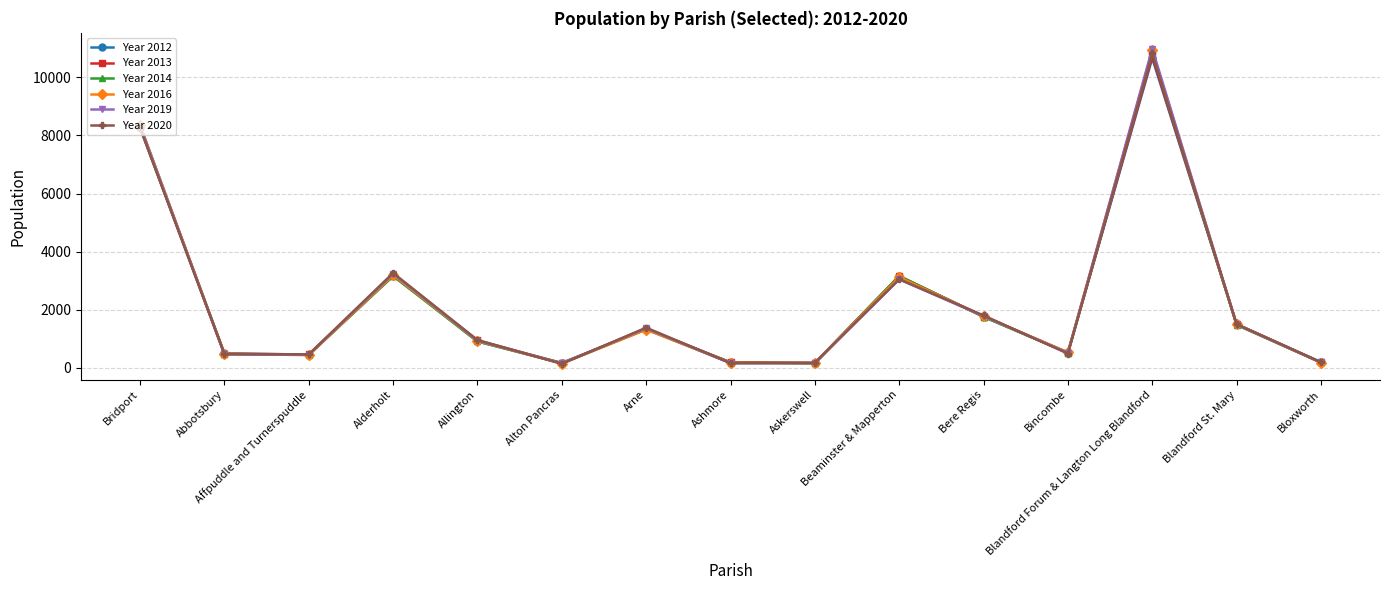

In Year 2019, how many points are lower than both neighbors (excluding endpoints)?

4